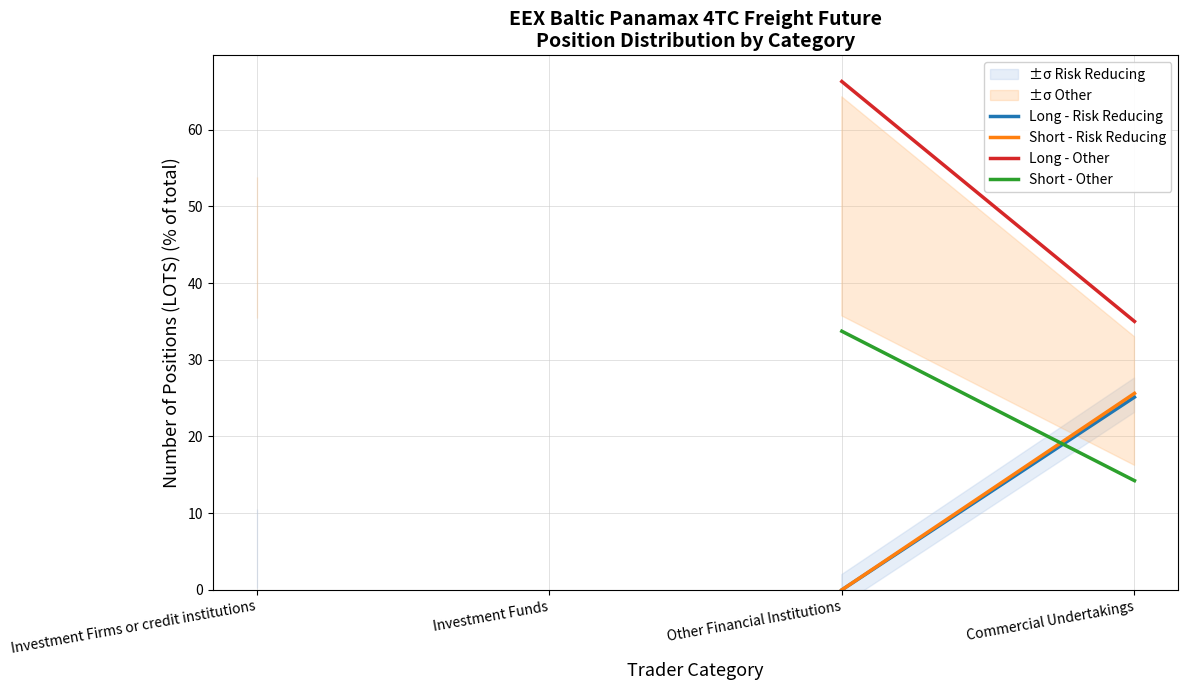

The Long - Risk Reducing series shows 13.9 at Commercial Undertakings. True or false?

False